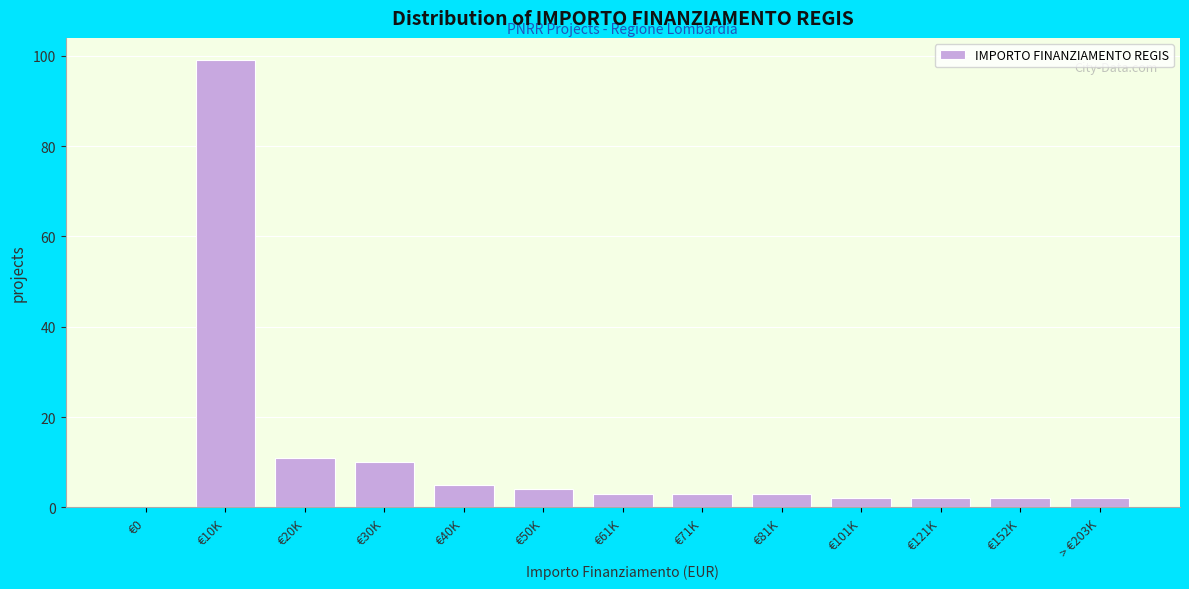

Reading left to right, extract all data points from this chart.

€0=0	€10K=99	€20K=11	€30K=10	€40K=5	€50K=4	€61K=3	€71K=3	€81K=3	€101K=2	€121K=2	€152K=2	> €203K=2